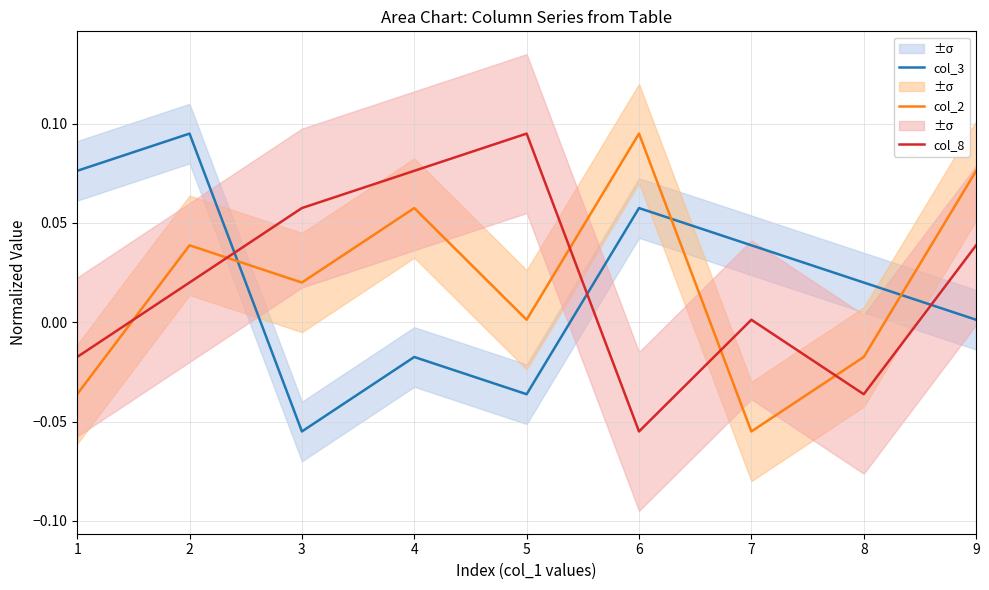

How many values in col_8 are below zero?

3